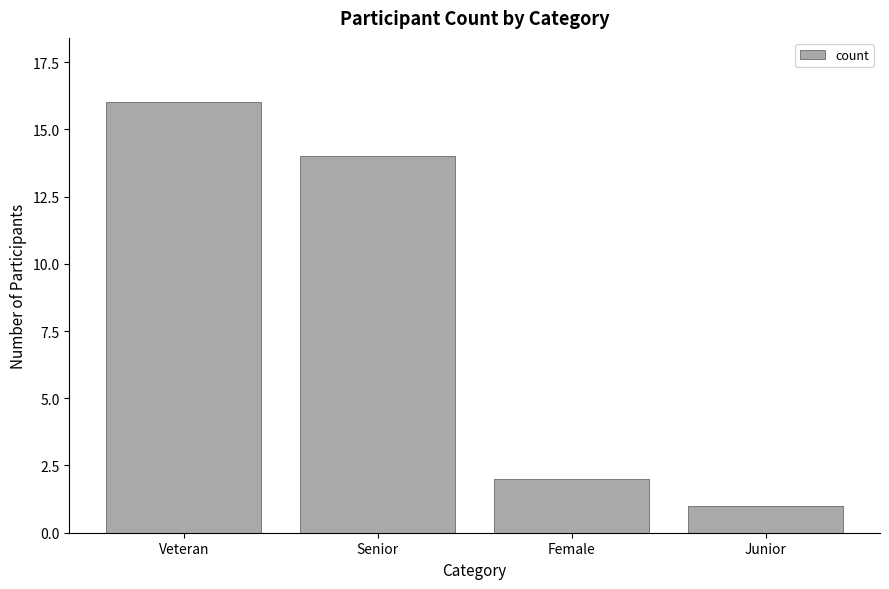

What is the label of the 4th bar from the right?

Veteran